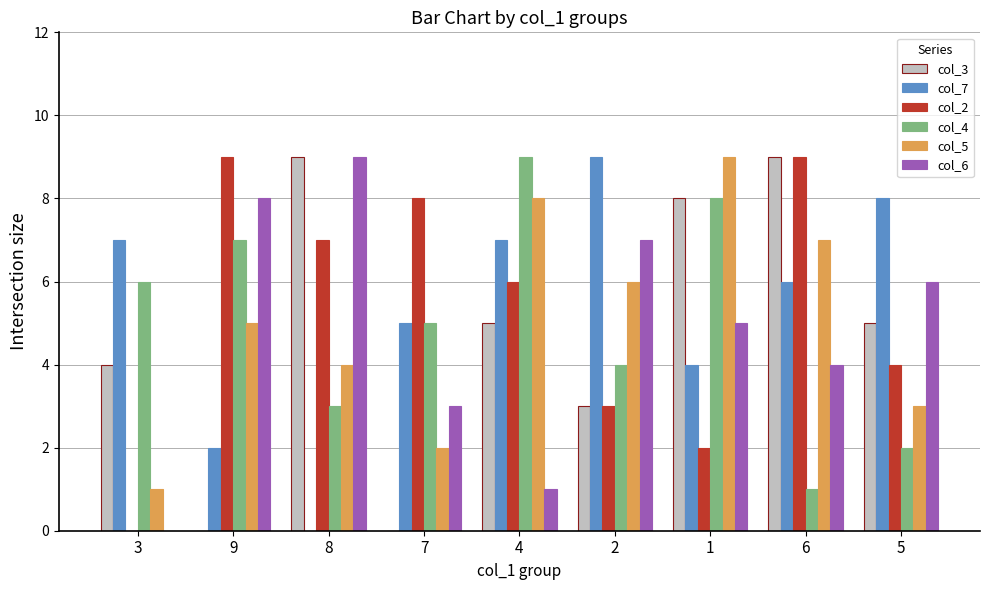

The value of col_3 at 9 is 0. True or false?

True